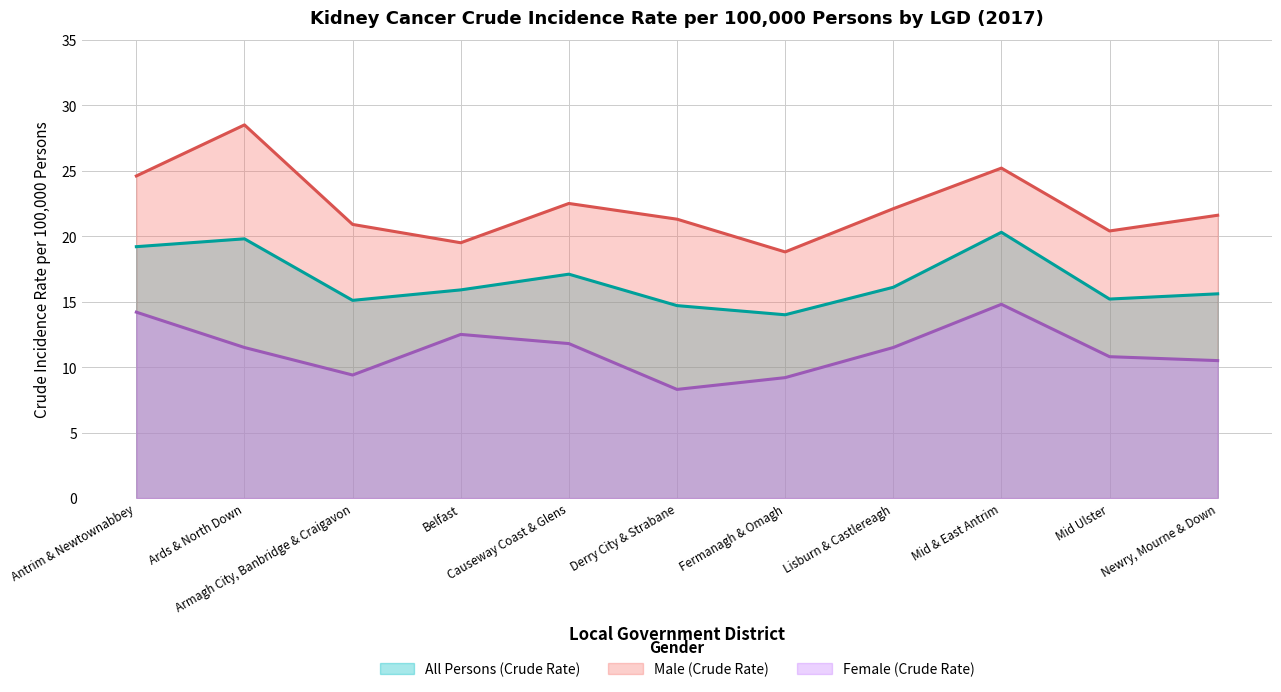

The value of All Persons (Crude Rate) at Ards & North Down is 13.7. True or false?

False